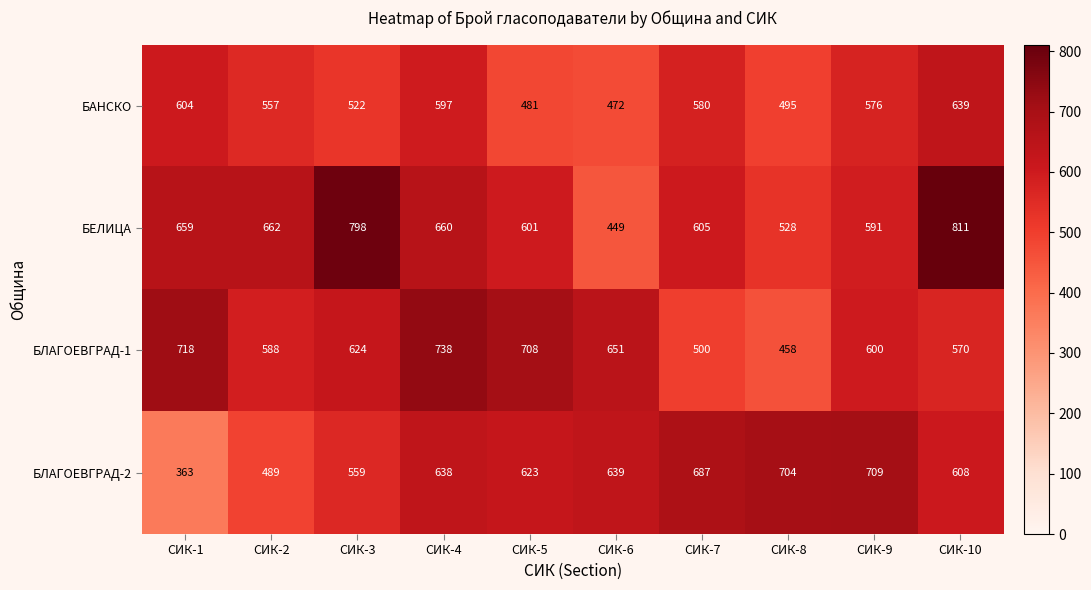

What is the difference between the highest and lowest values at СИК-6?

202